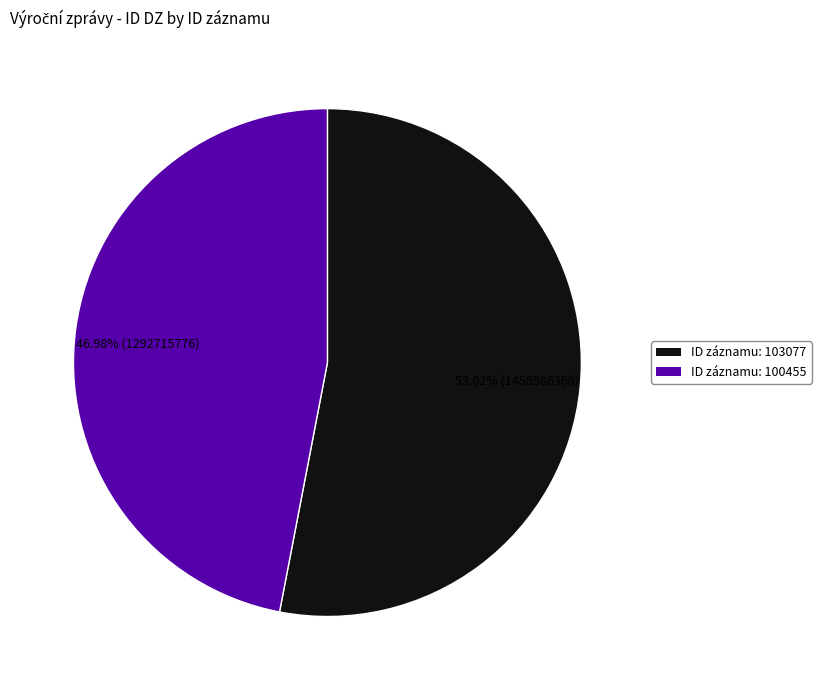

What is the largest slice in the pie chart?

ID záznamu: 103077